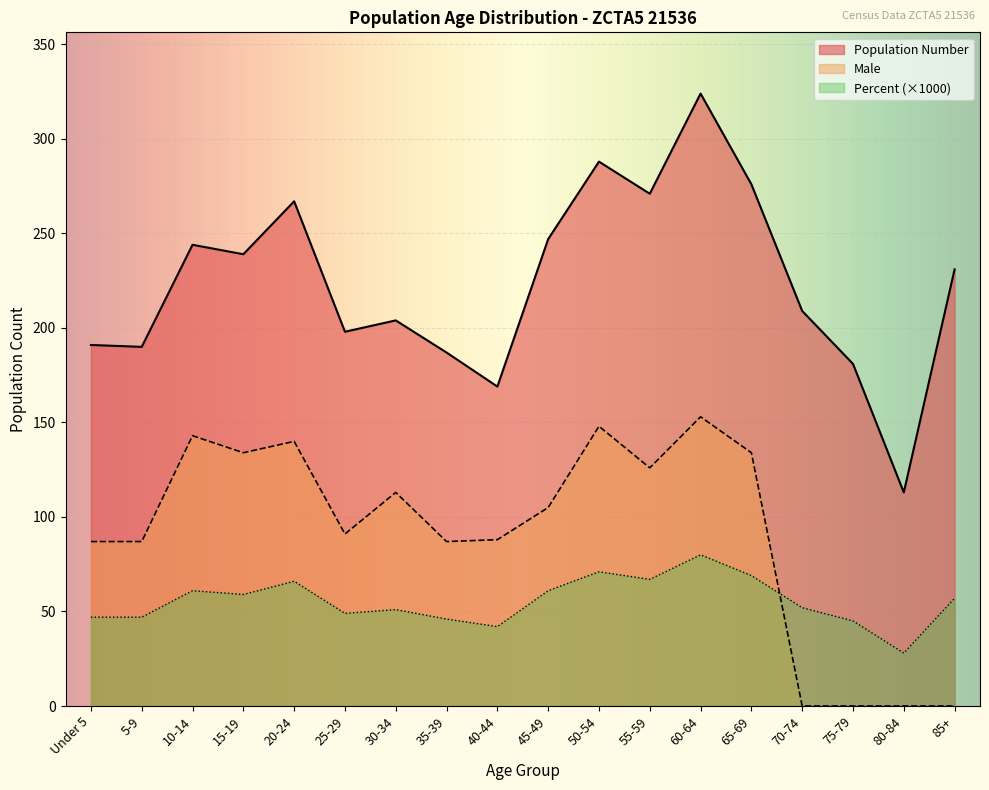

The value of Male at 20-24 is 234. True or false?

False